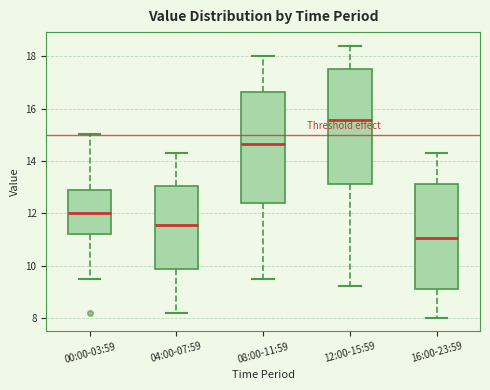

Which box's median line is the lowest?

16:00-23:59